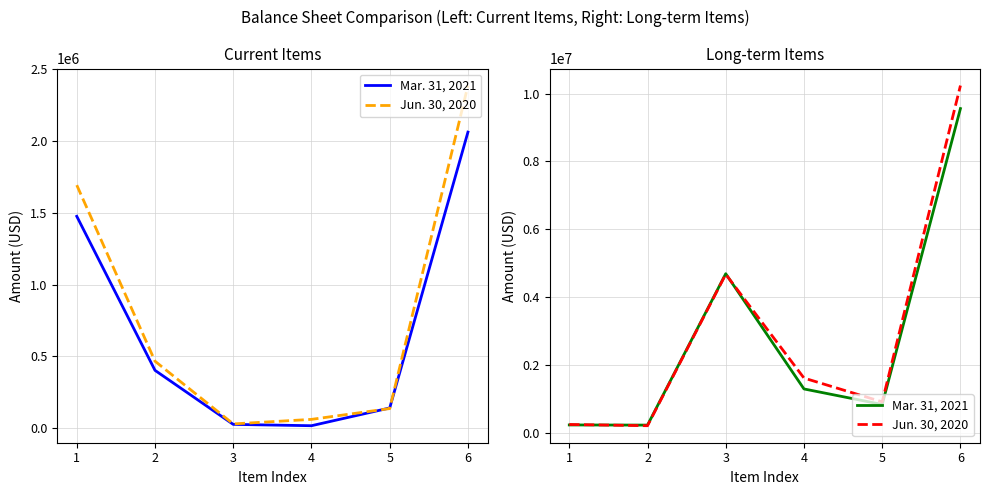

What is the sum of the Mar. 31, 2021 values at 5 and 6?

10389990